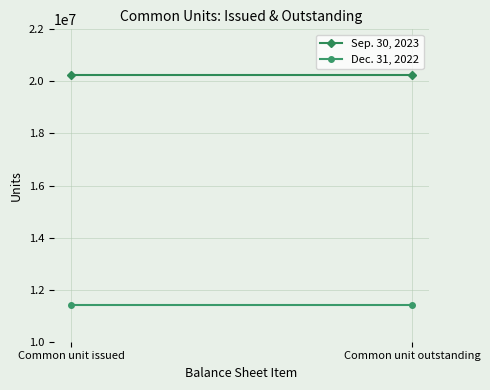

Reading left to right, what are all the values shown in this chart?

Sep. 30, 2023: Common unit issued=20233501	Common unit outstanding=20233501
Dec. 31, 2022: Common unit issued=11424012	Common unit outstanding=11424012